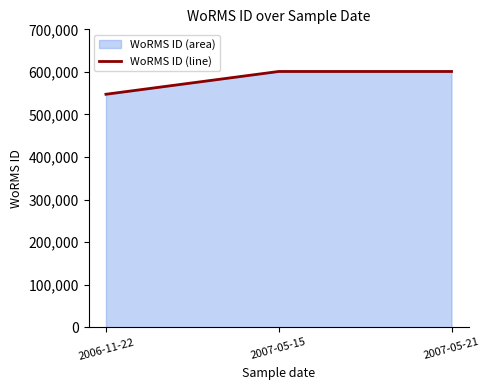

What is the maximum value shown in the chart?

600979